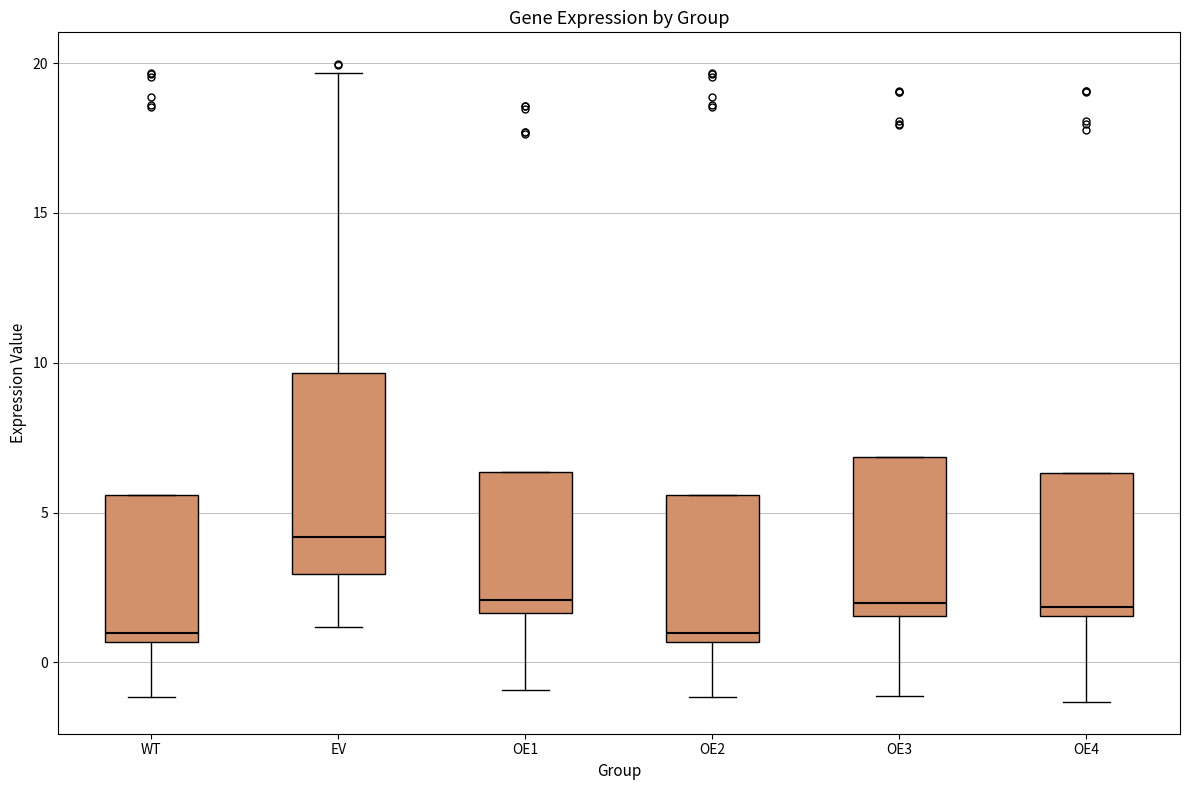

Where is the lower edge of the box for OE2 on the y-axis? The values are not printed on the chart, so give them approximately, as read against the axis.

0.5